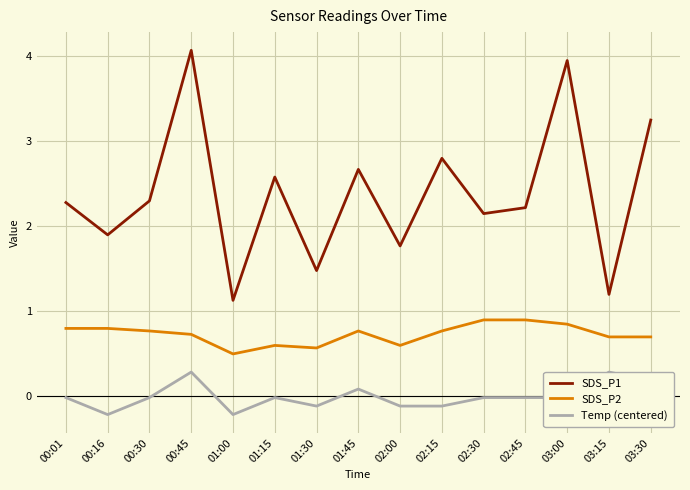

Does the chart display data point markers on the line(s)?

No